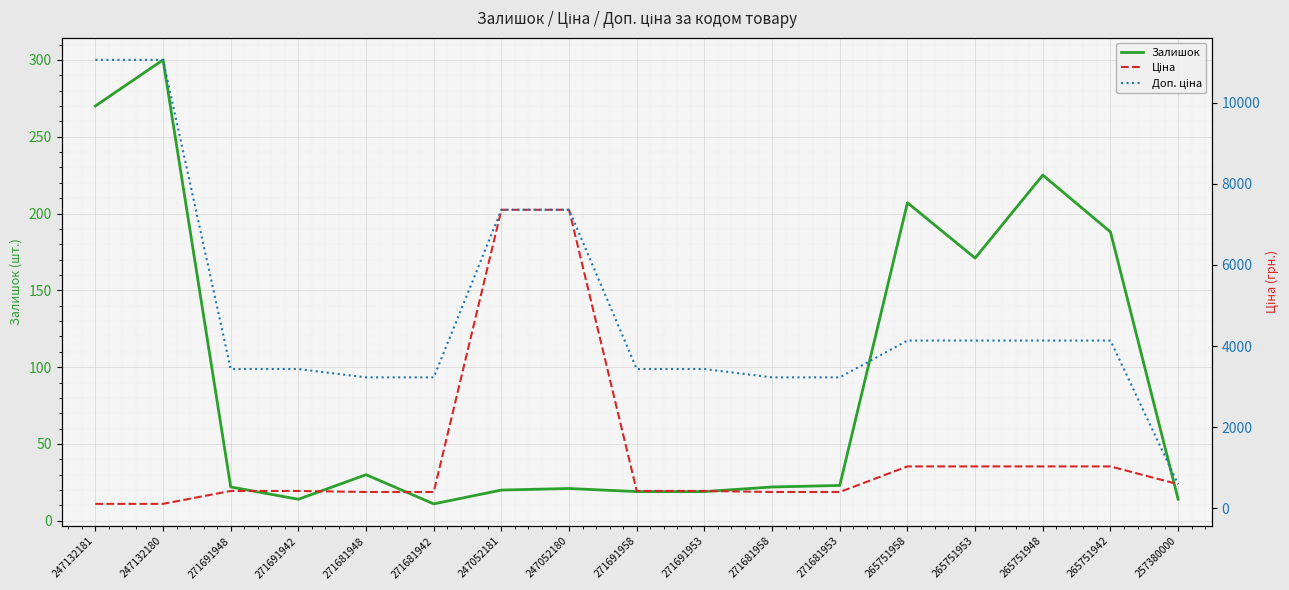

Rank the categories by Ціна value from lowest to highest.

247132181, 247132180, 271681948, 271681942, 271681958, 271681953, 271691948, 271691942, 271691958, 271691953, 257380000, 265751958, 265751953, 265751948, 265751942, 247052181, 247052180